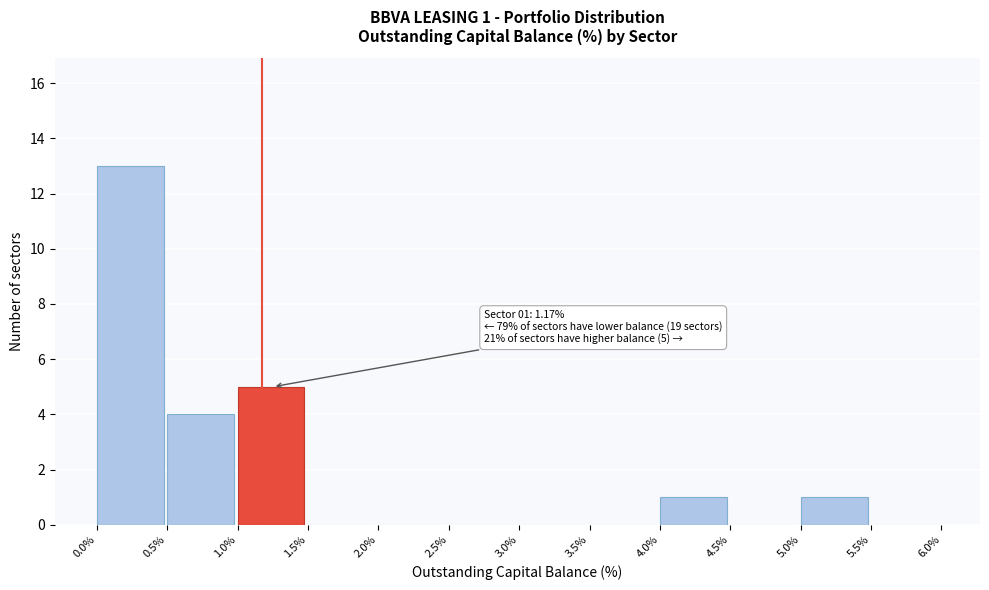

Over which range of the x-axis is the bar tallest?

0.0% to 0.5%